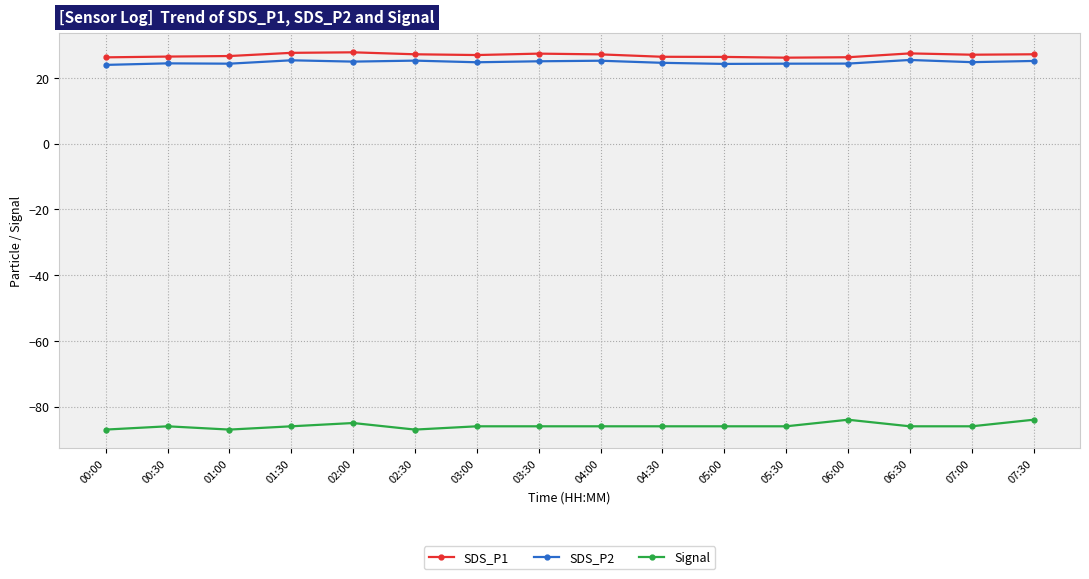

True or false: SDS_P2 has more than 1 interior local peaks.

True